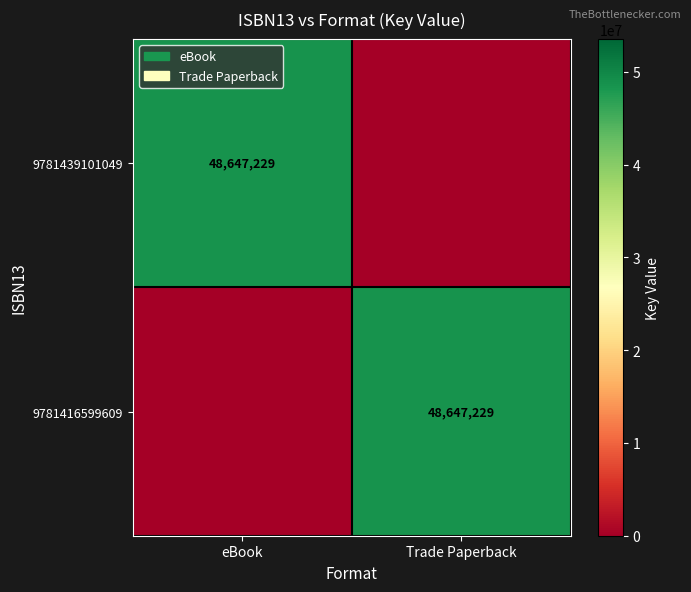

Between eBook and Trade Paperback, which is larger?

eBook